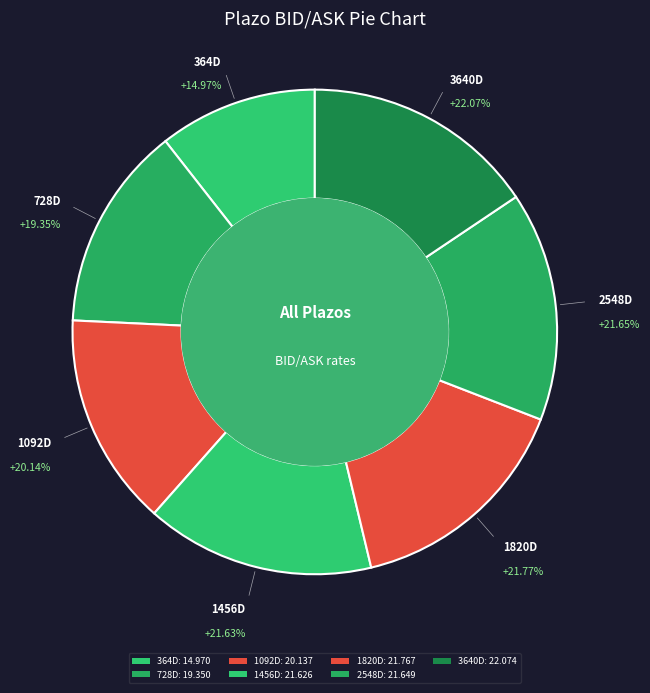

What percentage is the 2548D slice, to the nearest percent?

15%